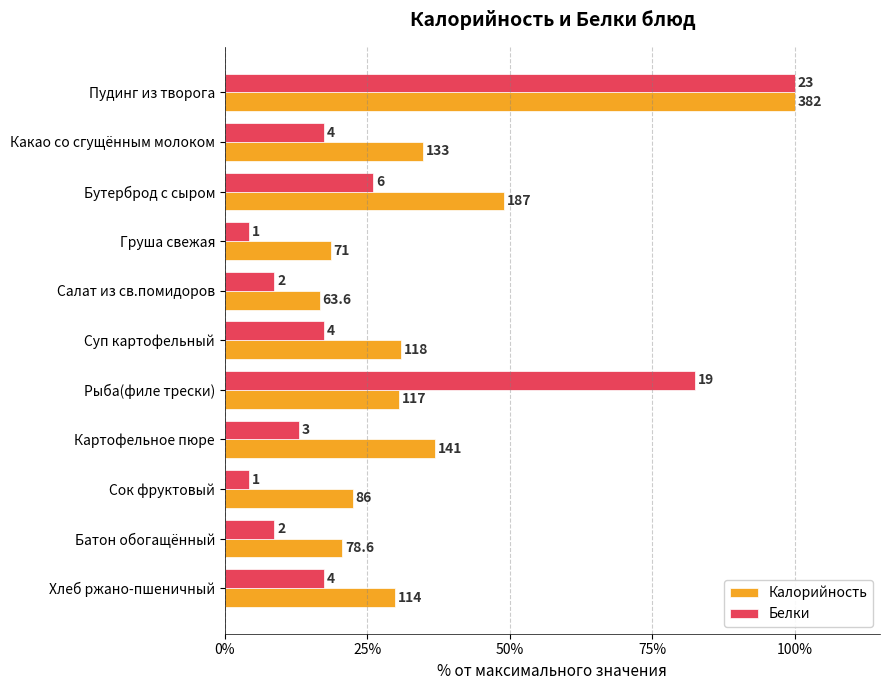

What are all the series names shown in the legend?

Калорийность, Белки